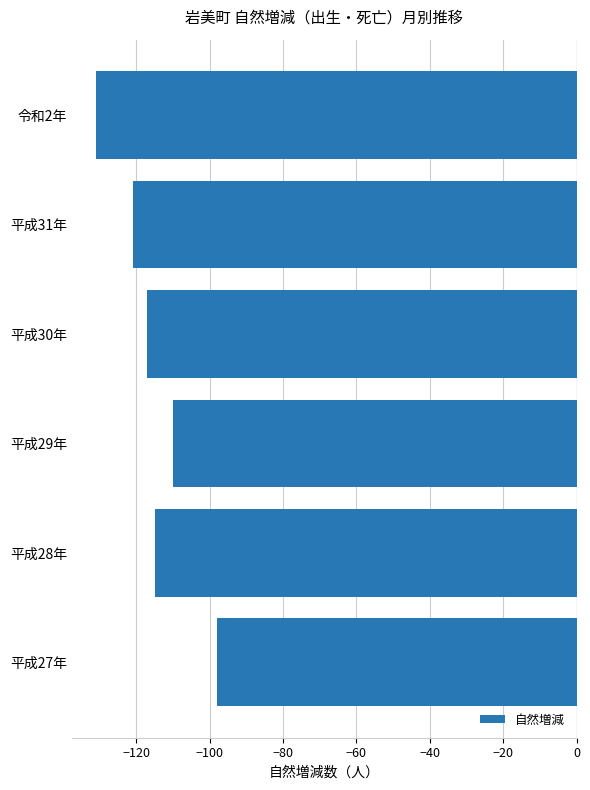

Rank the categories by value from lowest to highest.

令和2年, 平成31年, 平成30年, 平成28年, 平成29年, 平成27年